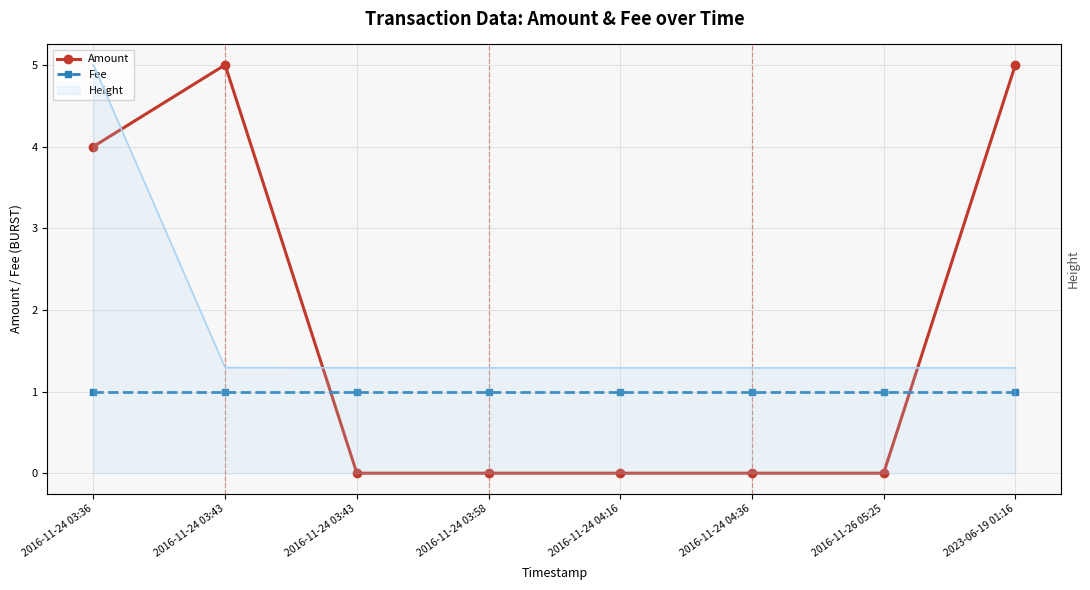

At which category does Amount reach its first local peak?

2016-11-24 03:43